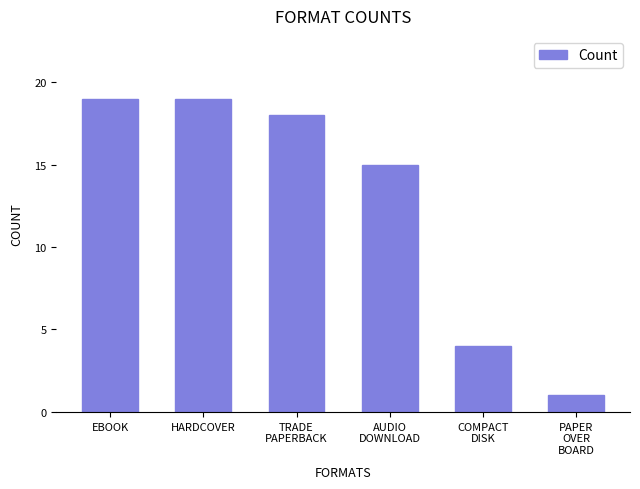

Between COMPACT
DISK and EBOOK, which is larger?

EBOOK